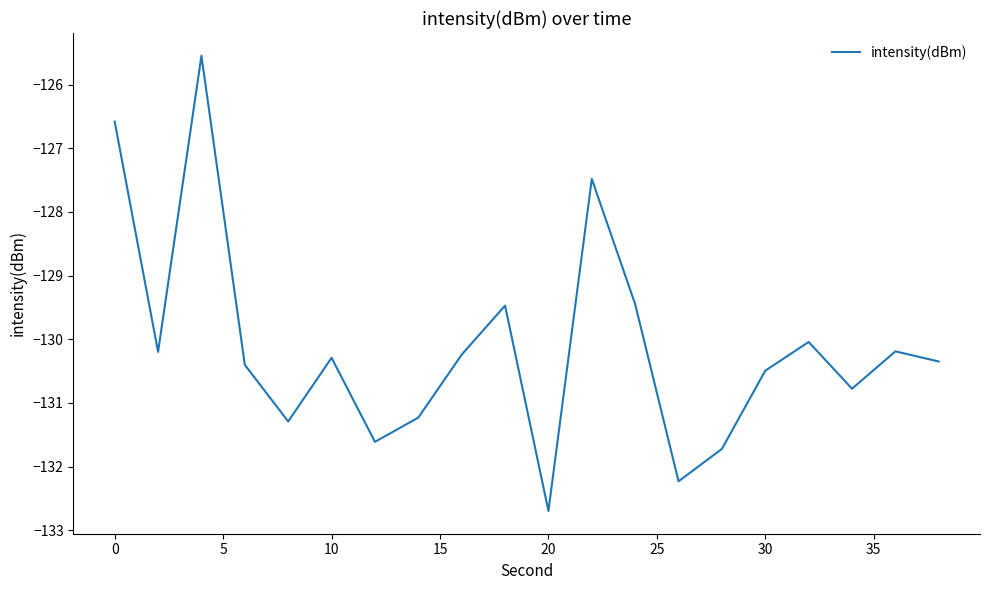

What is the difference between the maximum and minimum values?

7.2